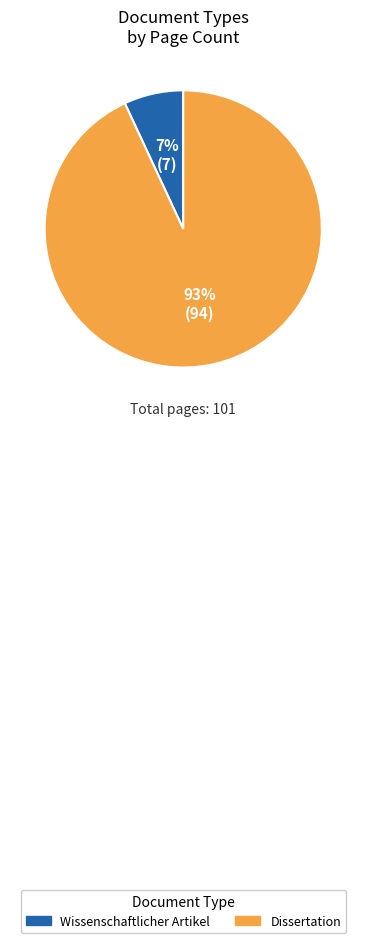

How many segments does this pie chart have?

2